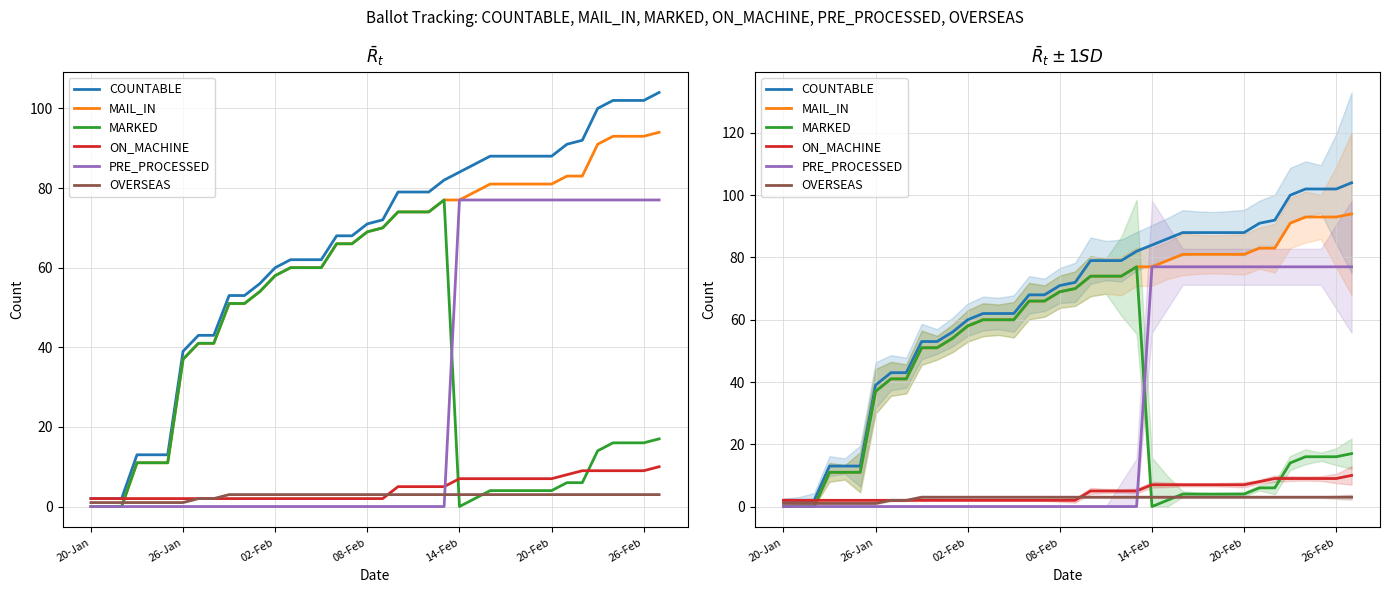

What is the difference between the second highest and second lowest values in the COUNTABLE series?

100